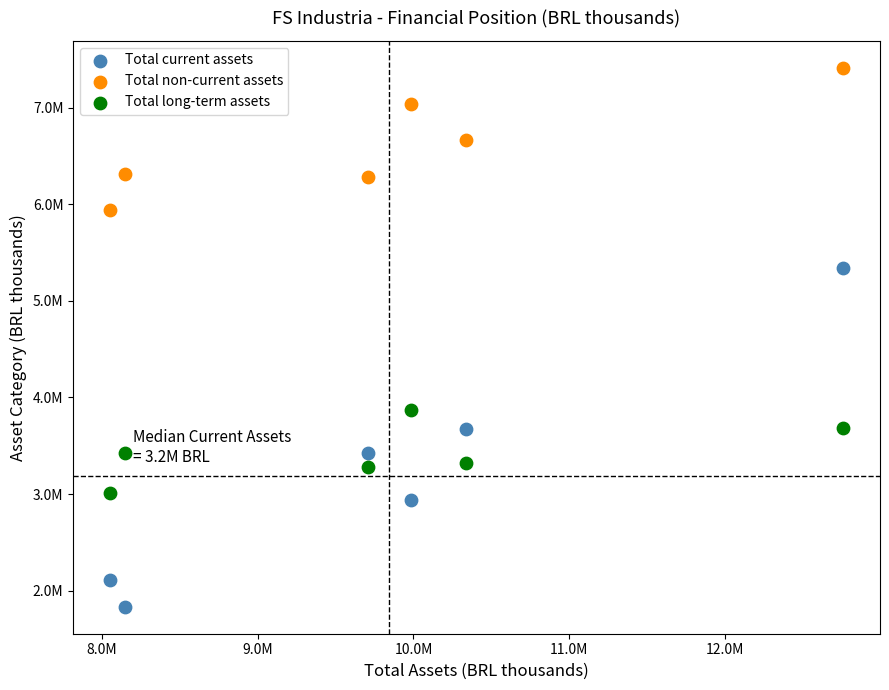

What are all the series names shown in the legend?

Total current assets, Total non-current assets, Total long-term assets